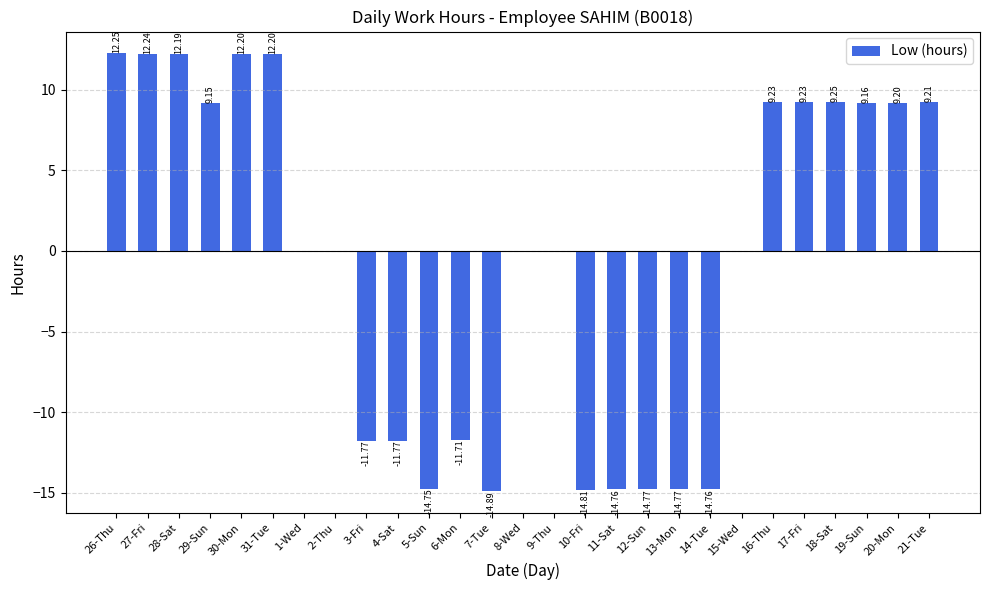

Which has a higher value, 28-Sat or 20-Mon?

28-Sat